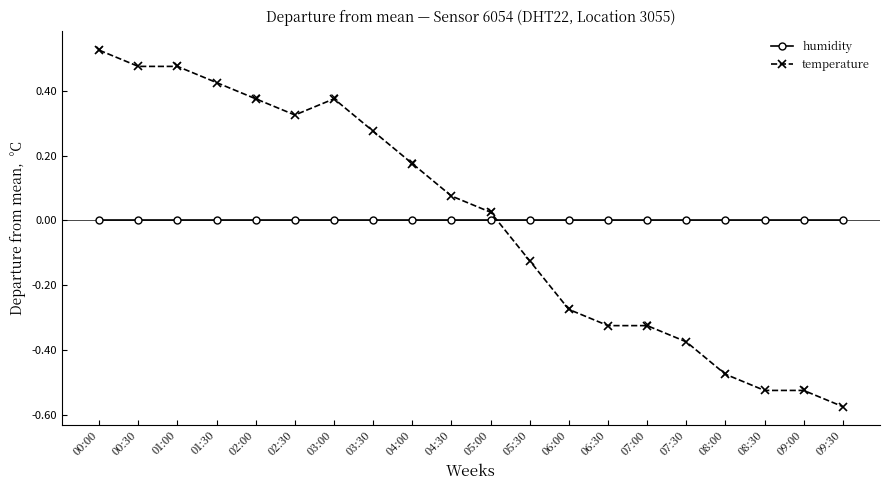

After their last crossing, which series has the higher values: temperature or humidity?

humidity